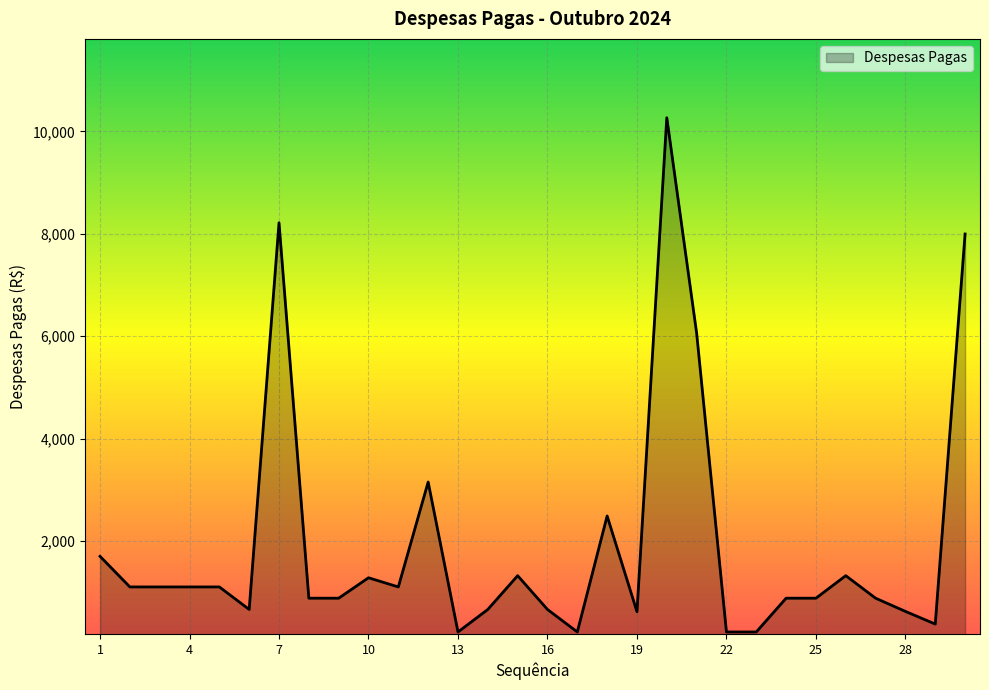

What is the difference between the maximum and minimum values?

10049.2